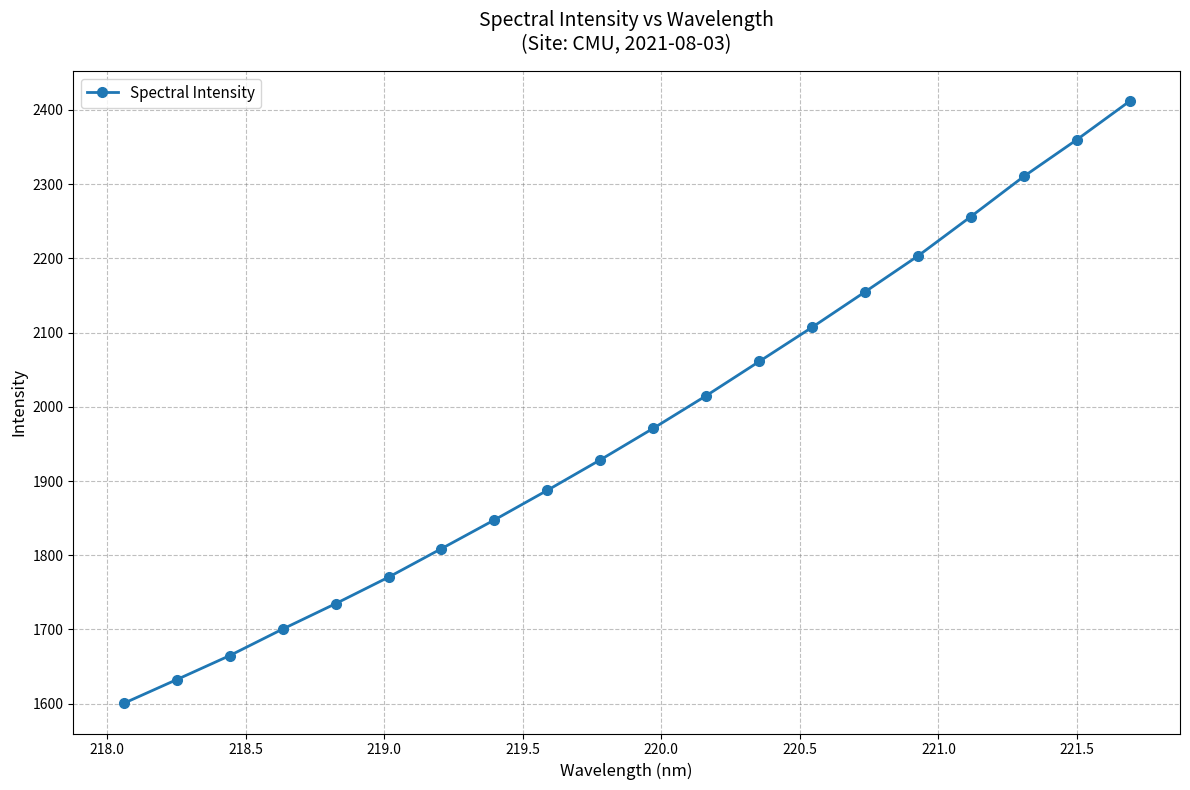

What is the value of the 19th point from the left?

2359.9